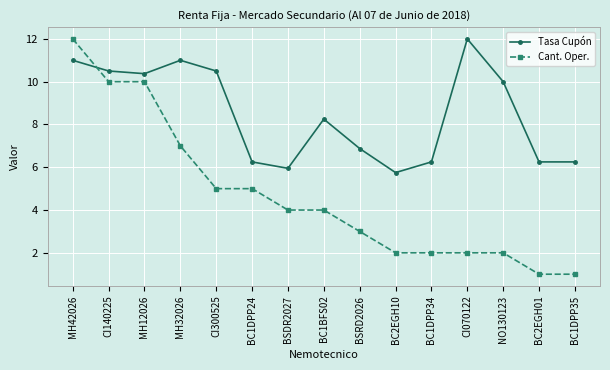

At which label does Cant. Oper. reach its peak?

MH42026